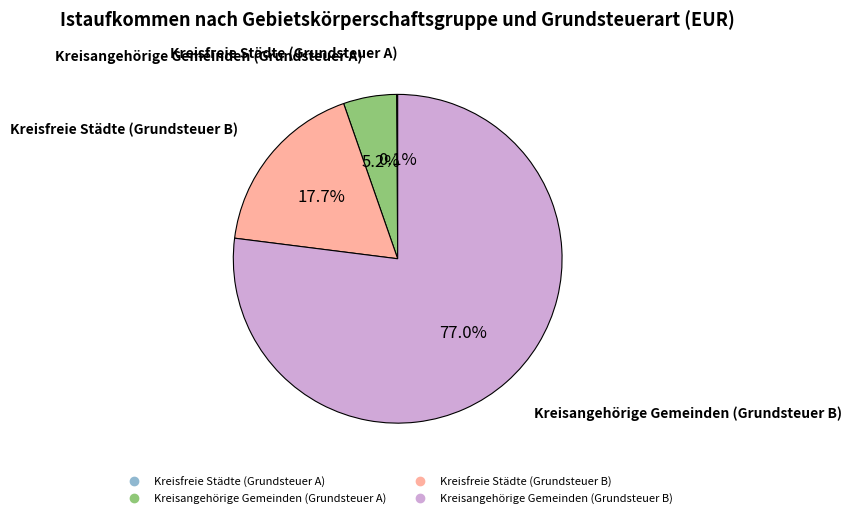

Which category has the biggest portion of the pie?

Kreisangehörige Gemeinden (Grundsteuer B)